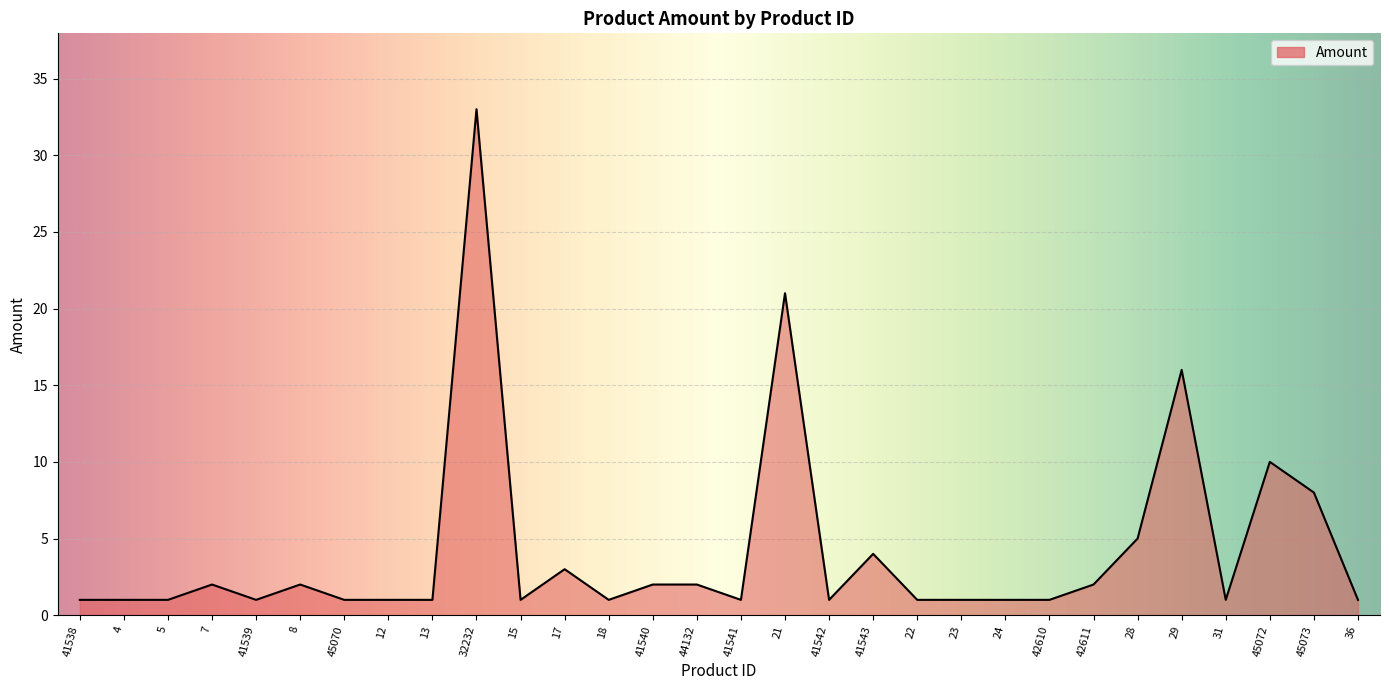

What position from the left is 13?

9